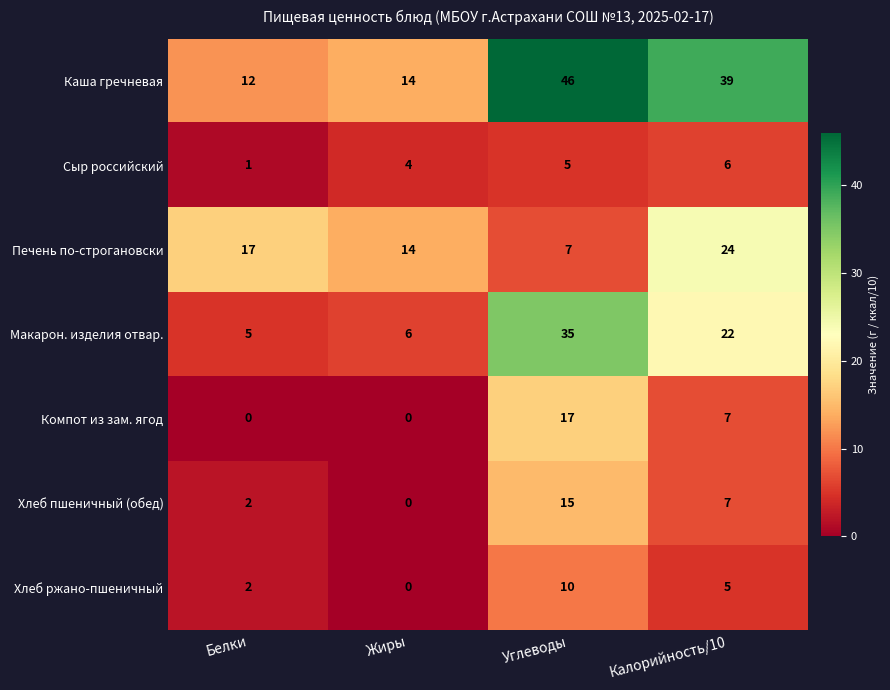

Reading left to right, list all the values displayed in this chart.

Каша гречневая: Белки=12	Жиры=14	Углеводы=46	Калорийность/10=39
Сыр российский: Белки=1	Жиры=4	Углеводы=5	Калорийность/10=6
Печень по-строгановски: Белки=17	Жиры=14	Углеводы=7	Калорийность/10=24
Макарон. изделия отвар.: Белки=5	Жиры=6	Углеводы=35	Калорийность/10=22
Компот из зам. ягод: Белки=0	Жиры=0	Углеводы=17	Калорийность/10=7
Хлеб пшеничный (обед): Белки=2	Жиры=0	Углеводы=15	Калорийность/10=7
Хлеб ржано-пшеничный: Белки=2	Жиры=0	Углеводы=10	Калорийность/10=5